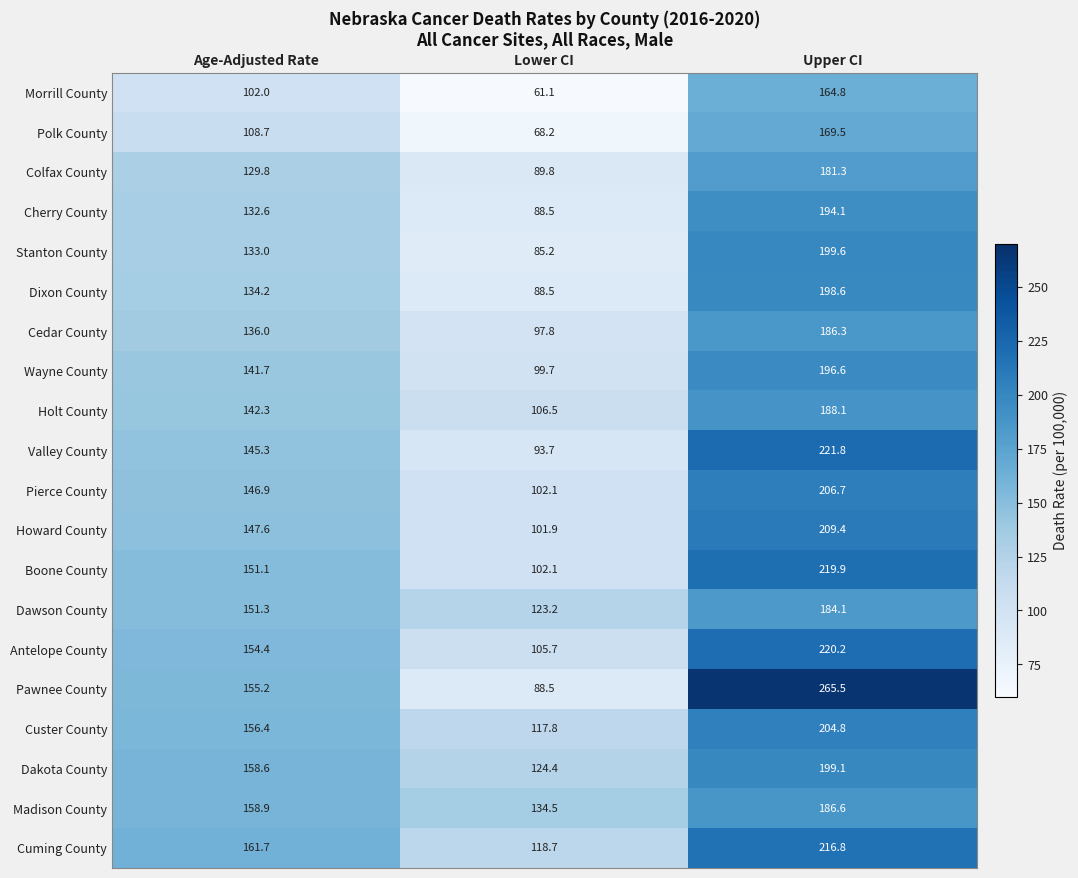

True or false: Madison County has a value of 134.5 at Lower CI.

True